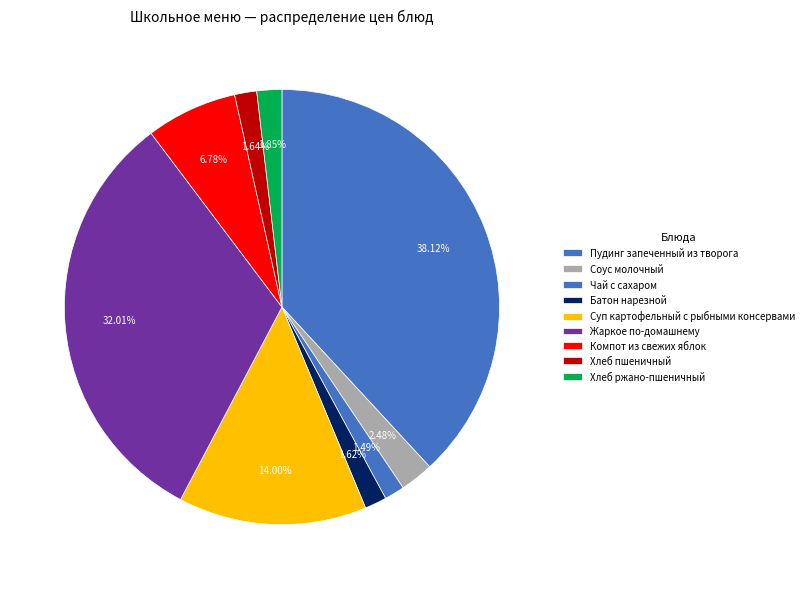

Approximately how many times larger is the value at Пудинг запеченный из творога compared to Жаркое по-домашнему?

1.2